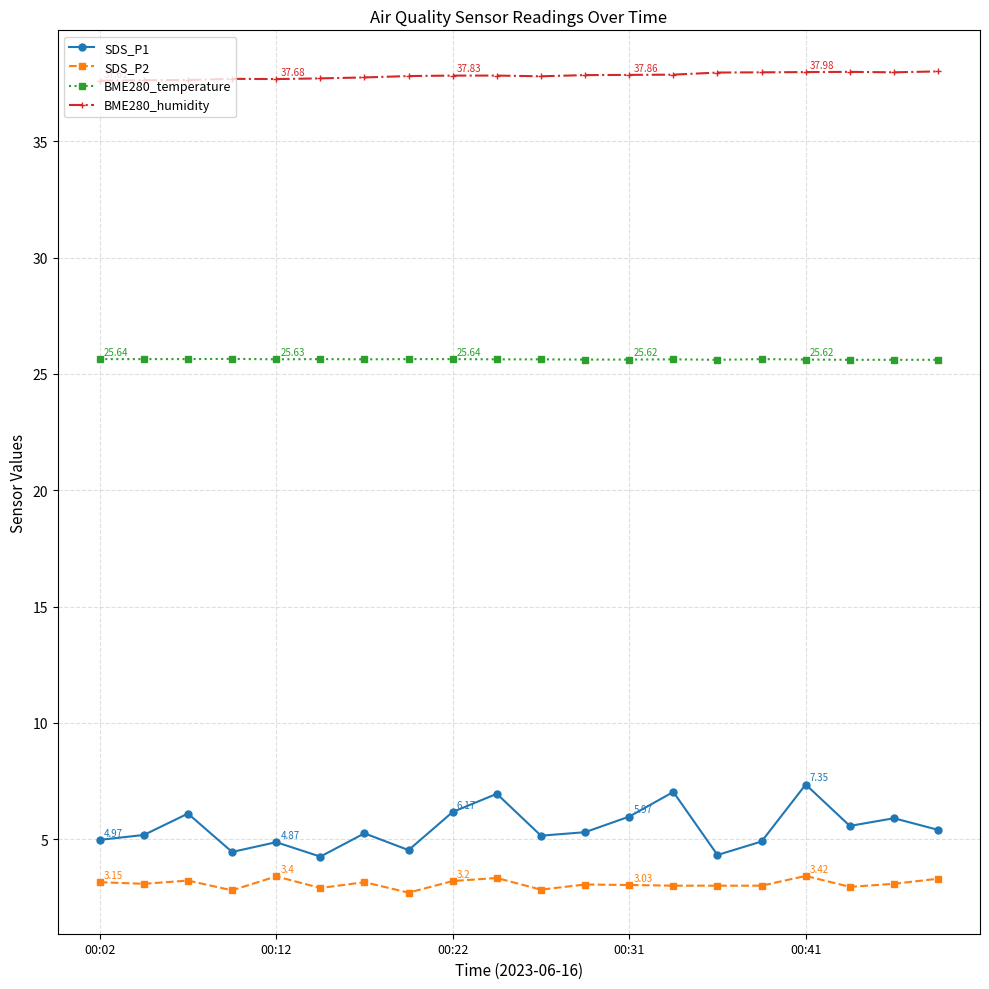

What is the average value of the SDS_P1 series?

5.5